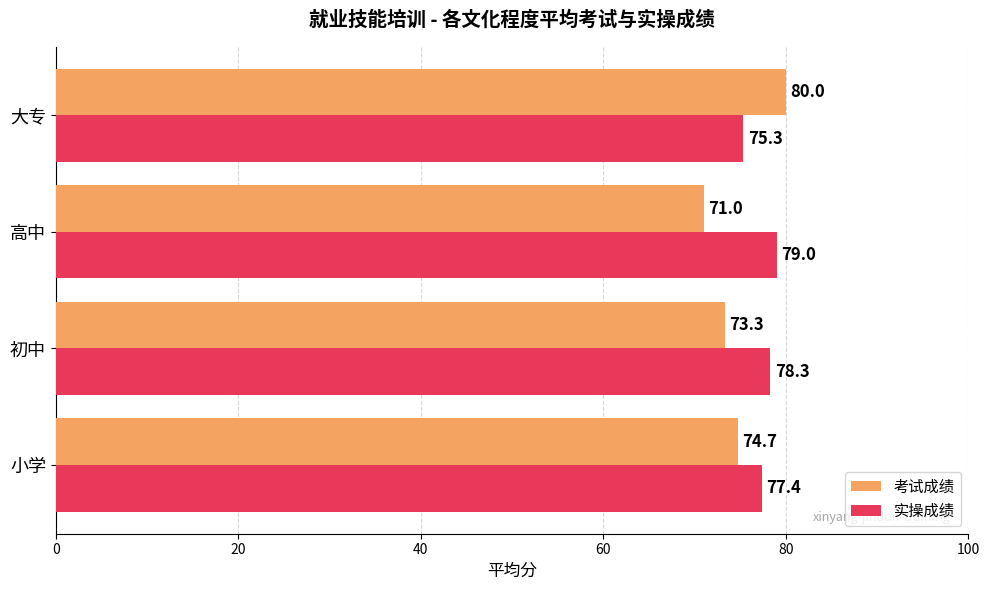

What is the maximum value shown in the chart?

80.0